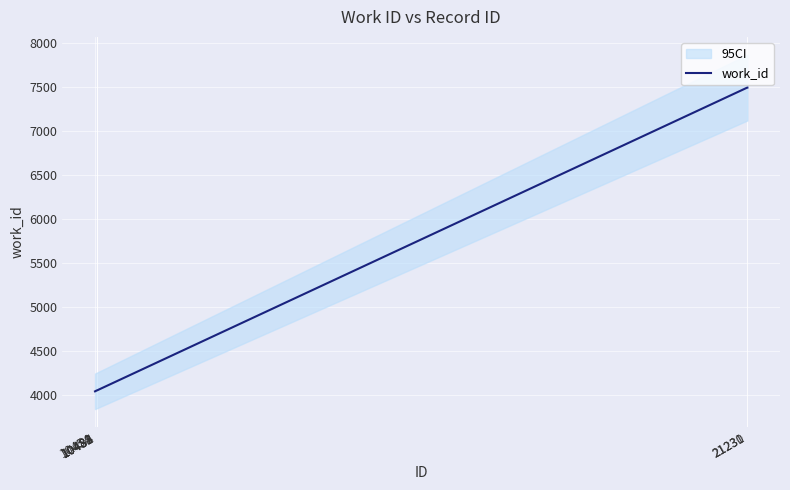

Rank the categories by value from highest to lowest.

21230, 21231, 10482, 10483, 10484, 10485, 10454